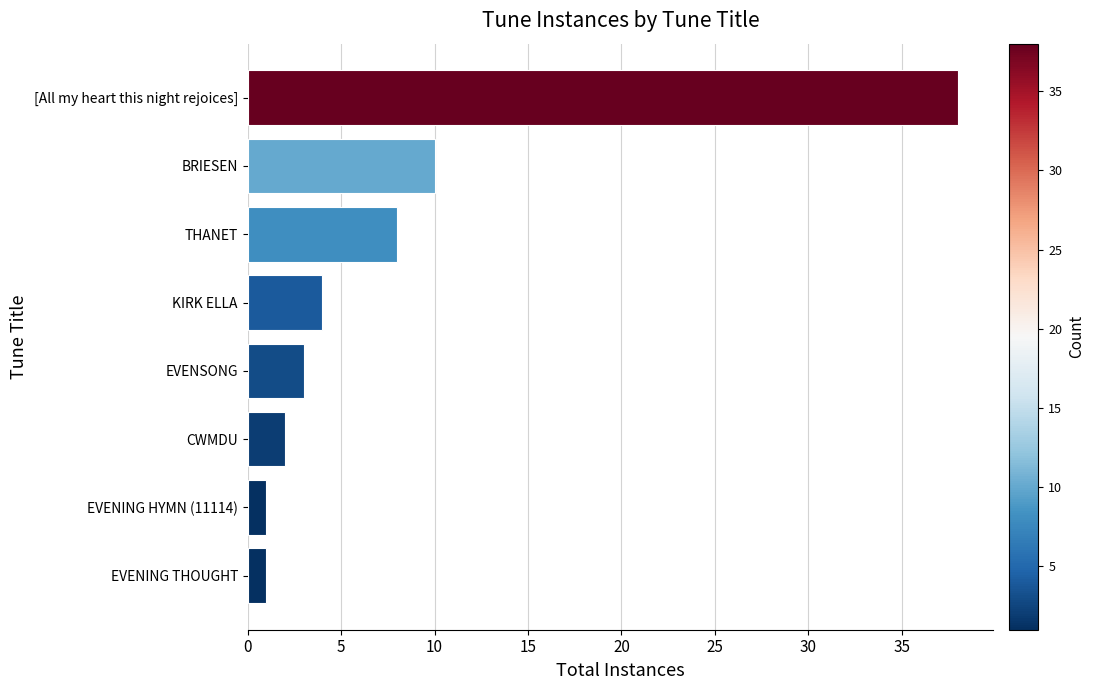

How many bars are there in total?

8